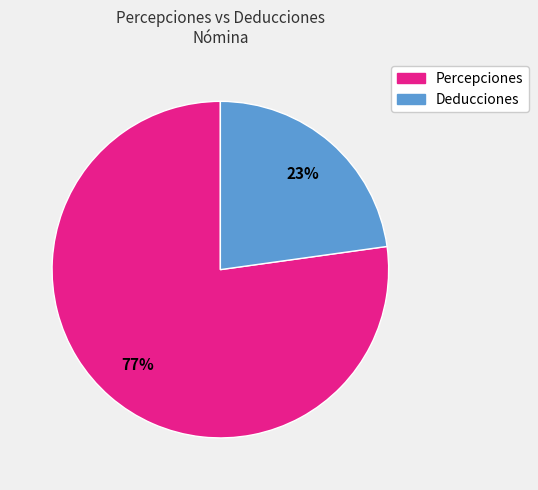

How many segments does this pie chart have?

2